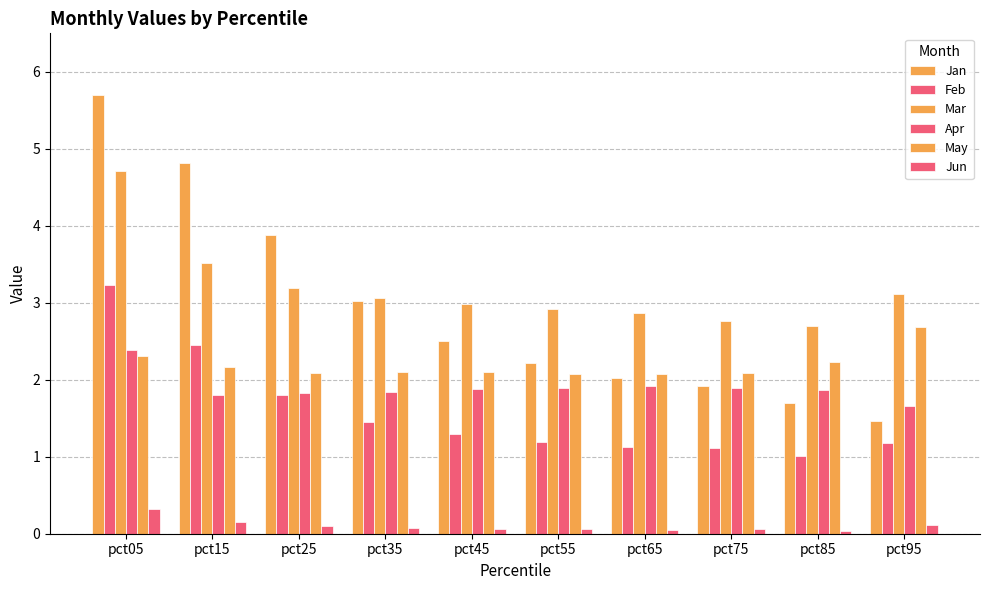

What is the difference between the Mar values at pct75 and pct25?

0.4